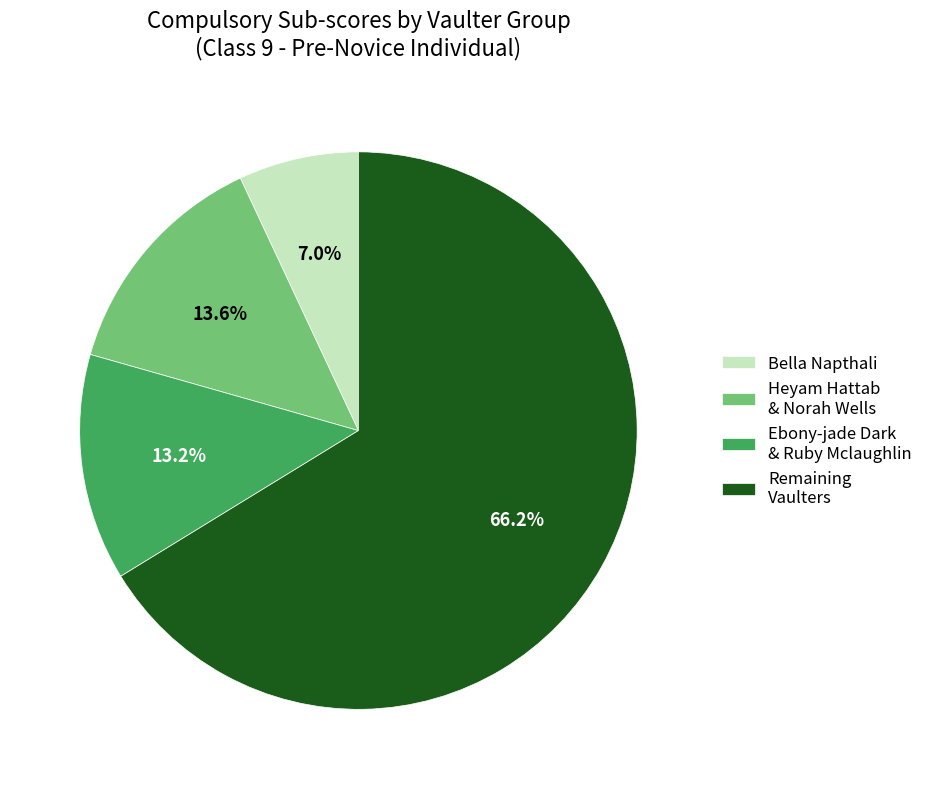

What is the total percentage of Remaining Vaulters and Ebony-jade Dark & Ruby Mclaughlin?

79.4%